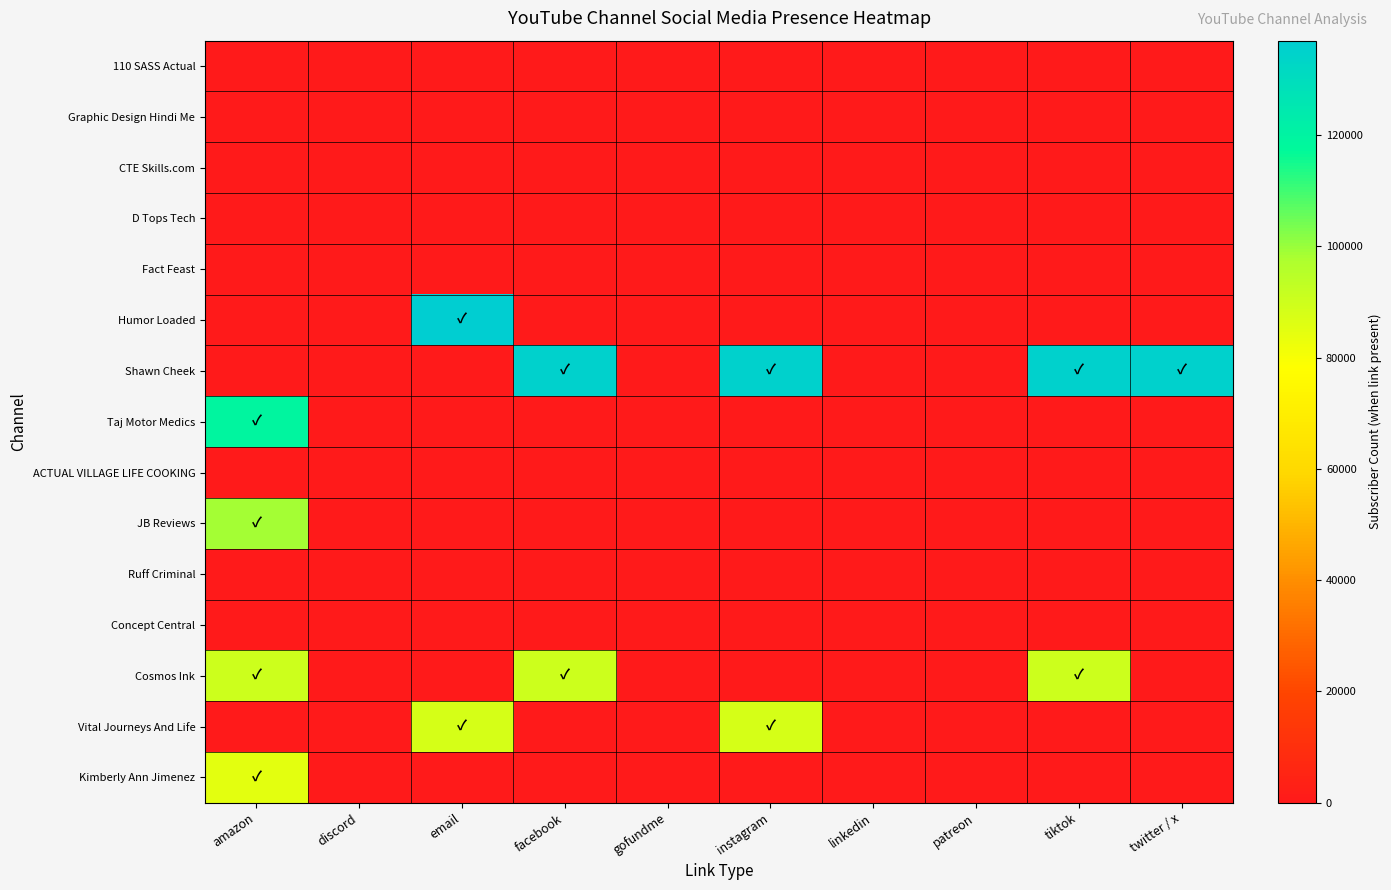

Rank the series at amazon from lowest to highest value.

110 SASS Actual, Graphic Design Hindi Me, CTE Skills.com, D Tops Tech, Fact Feast, Humor Loaded, Shawn Cheek, ACTUAL VILLAGE LIFE COOKING, Ruff Criminal, Concept Central, Vital Journeys And Life, Kimberly Ann Jimenez, Cosmos Ink, JB Reviews, Taj Motor Medics